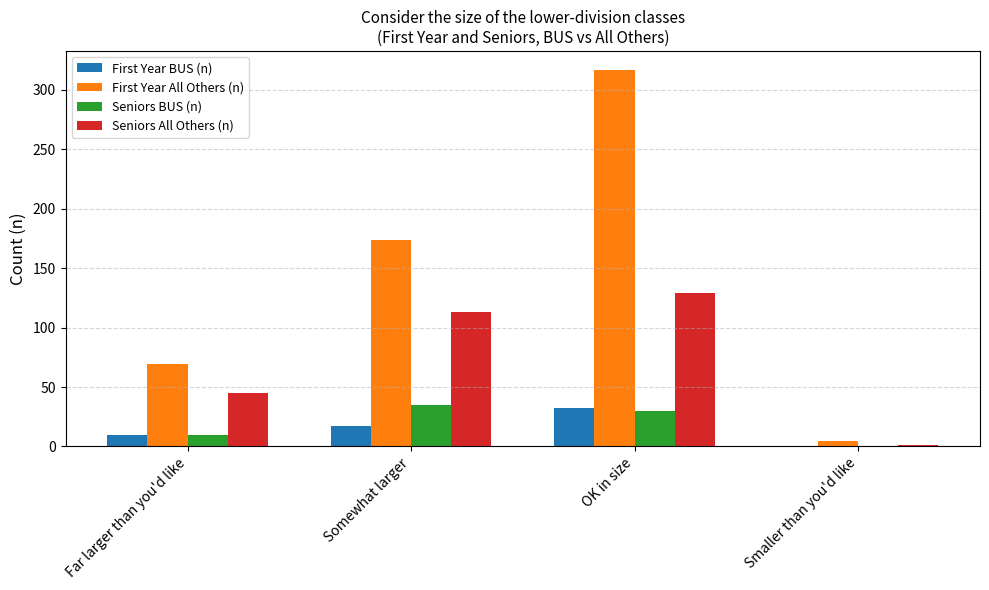

What is the approximate value of Seniors All Others (n) at OK in size, to the nearest 50?

150